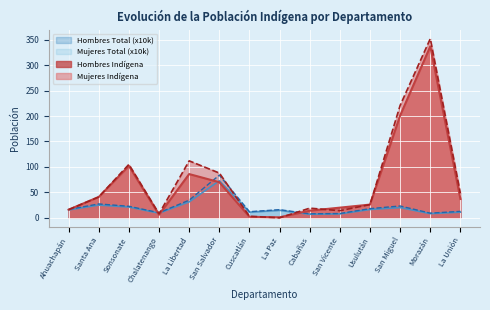

True or false: Mujeres Total has a value of 22.7 at Sonsonate.

True